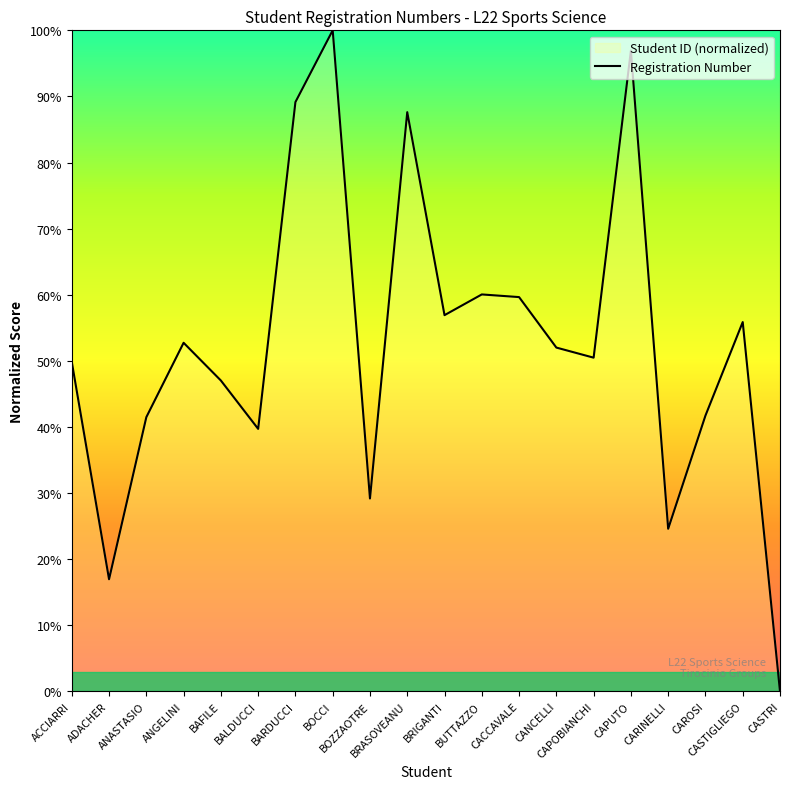

True or false: there are more than 0 points higher than both neighbors.

True